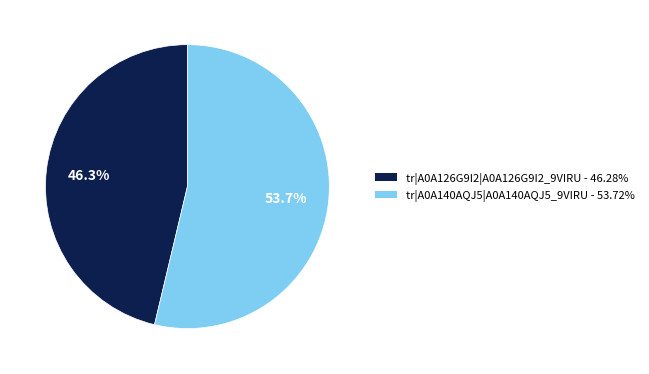

To the nearest percent, what is the difference between the tr|A0A140AQJ5|A0A140AQJ5_9VIRU and tr|A0A126G9I2|A0A126G9I2_9VIRU slice percentages?

7%